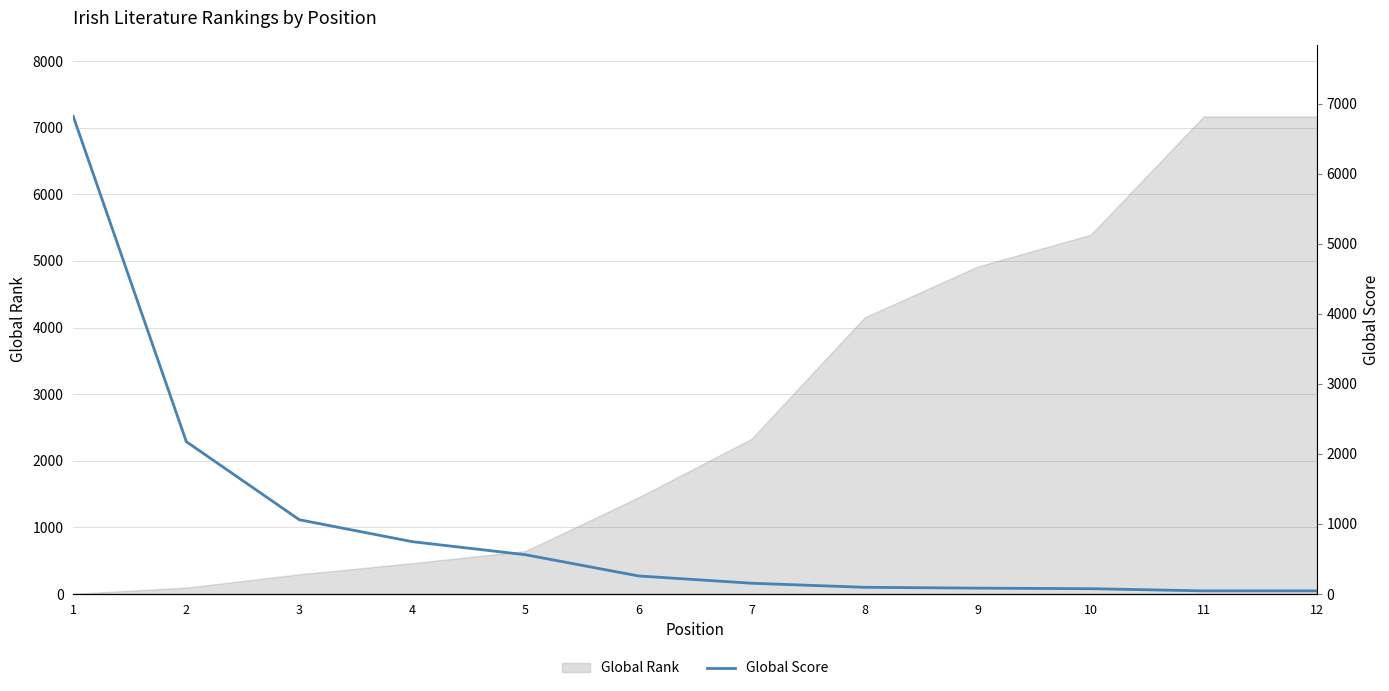

What is the maximum value for Global Rank?

7168